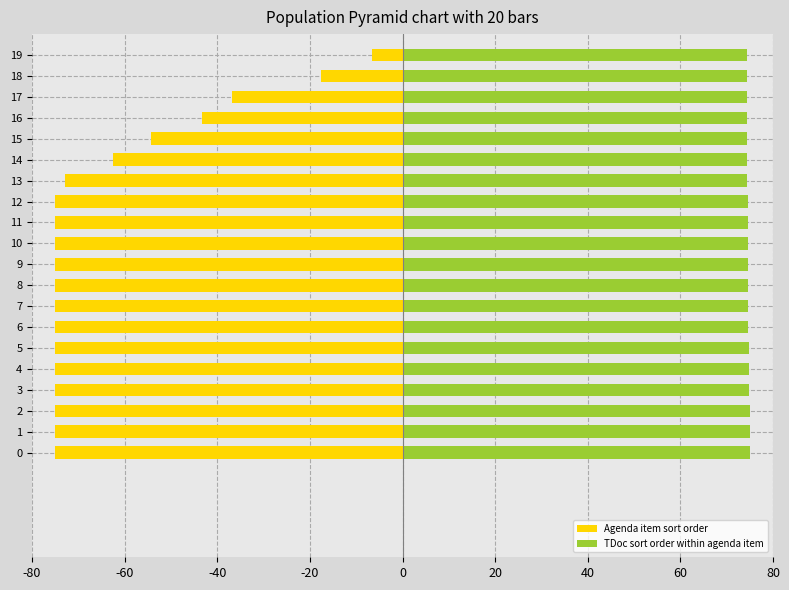

Rank the series by their average value, from lowest to highest.

Agenda item sort order, TDoc sort order within agenda item